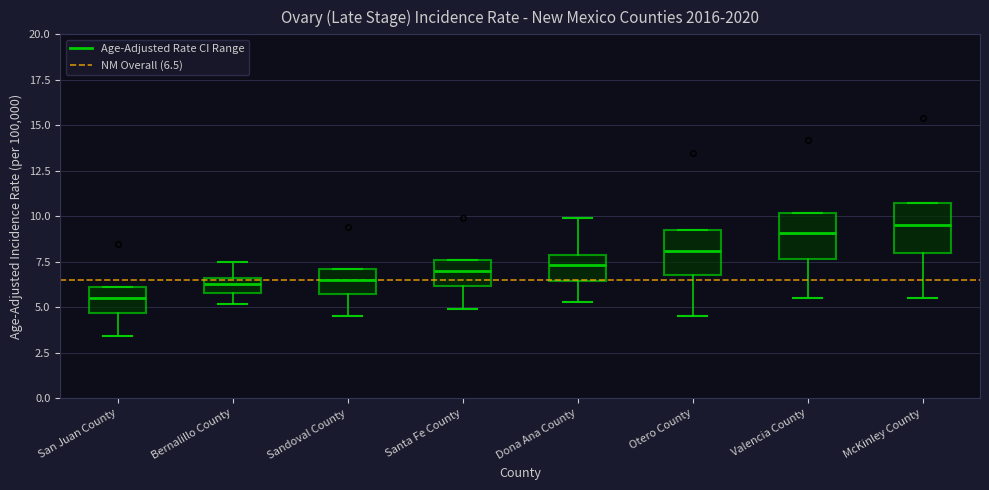

Reading left to right, read every box against the y-axis: the position of its median line, the range the box covers, and the ends of its whiskers. The values are not printed on the chart, so give them approximately, as read against the axis.

San Juan County: median 5.5, box 4.5 to 6.0, whiskers 3.5 to 6.0
Bernalillo County: median 6.5 (inside the box), box 6.0 to 6.5, whiskers 5.0 to 7.5
Sandoval County: median 6.5, box 5.5 to 7.0, whiskers 4.5 to 7.0
Santa Fe County: median 7.0, box 6.0 to 7.5, whiskers 5.0 to 7.5
Dona Ana County: median 7.5, box 6.5 to 8.0, whiskers 5.5 to 10.0
Otero County: median 8.0, box 7.0 to 9.0, whiskers 4.5 to 9.0
Valencia County: median 9.0, box 7.5 to 10.0, whiskers 5.5 to 10.0
McKinley County: median 9.5, box 8.0 to 10.5, whiskers 5.5 to 10.5